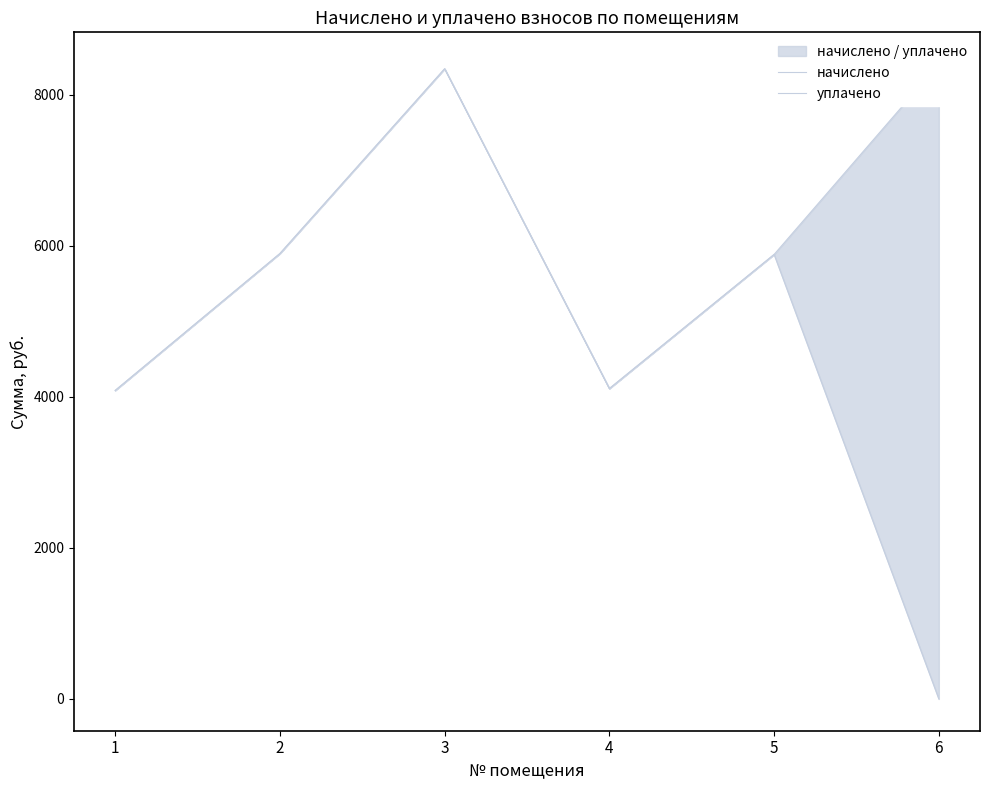

What is the difference between the начислено values at 5 and 3?

2459.2